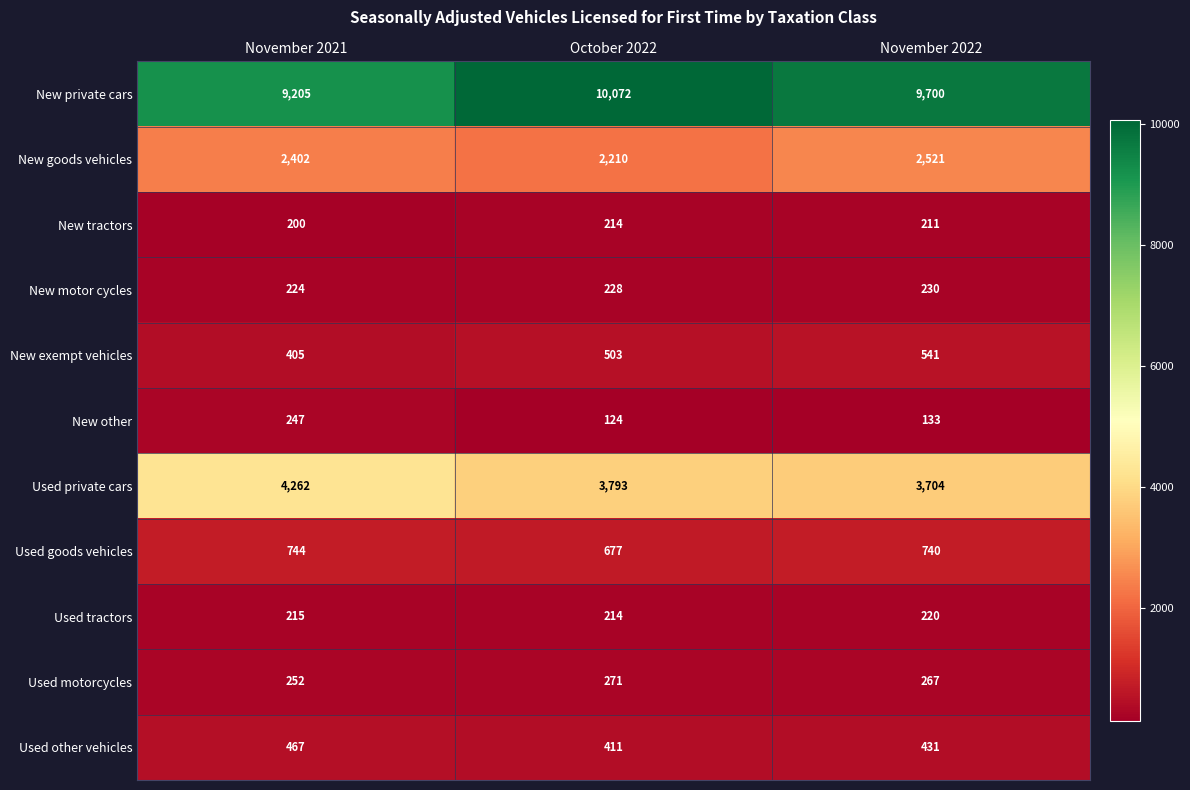

Where is Used tractors nearest to the value 217?

November 2021